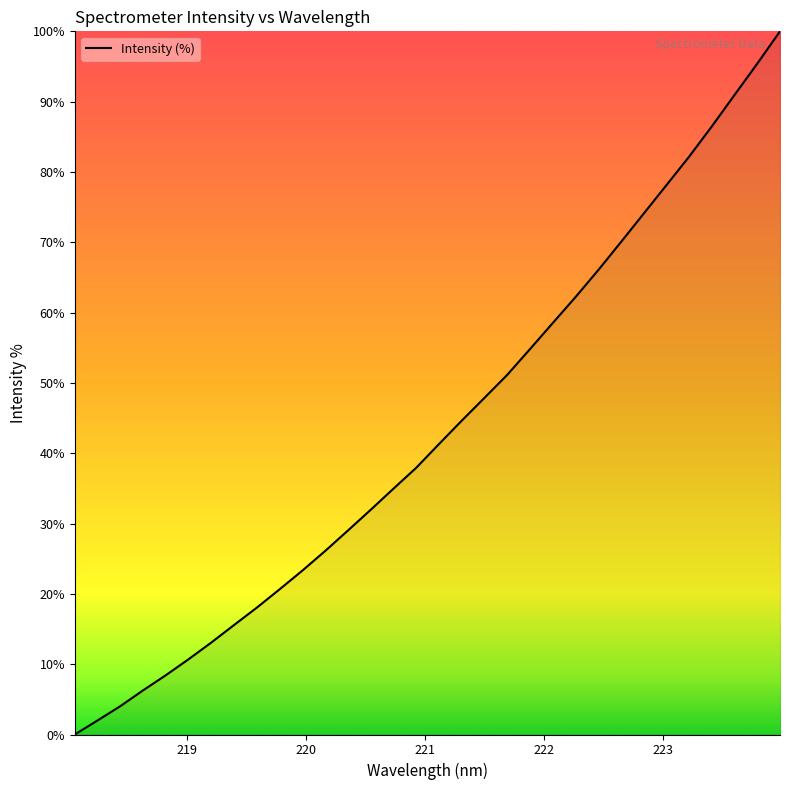

True or false: the data has more than 2 interior local peaks.

False